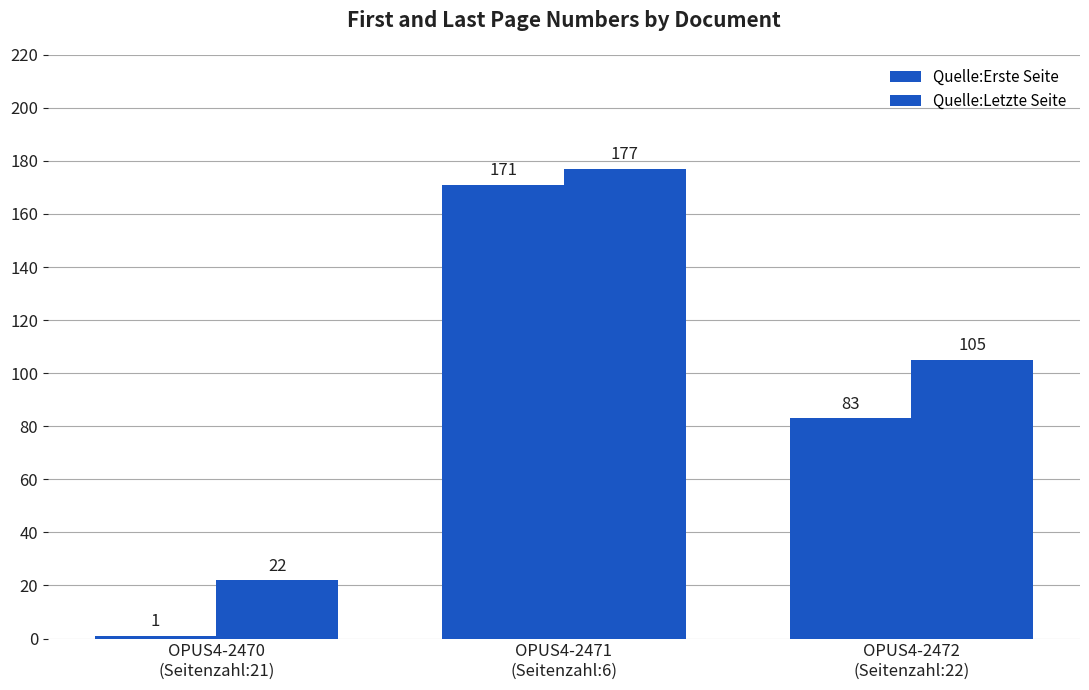

Reading left to right, extract all data points from this chart.

Quelle:Erste Seite: 1	171	83
Quelle:Letzte Seite: 22	177	105